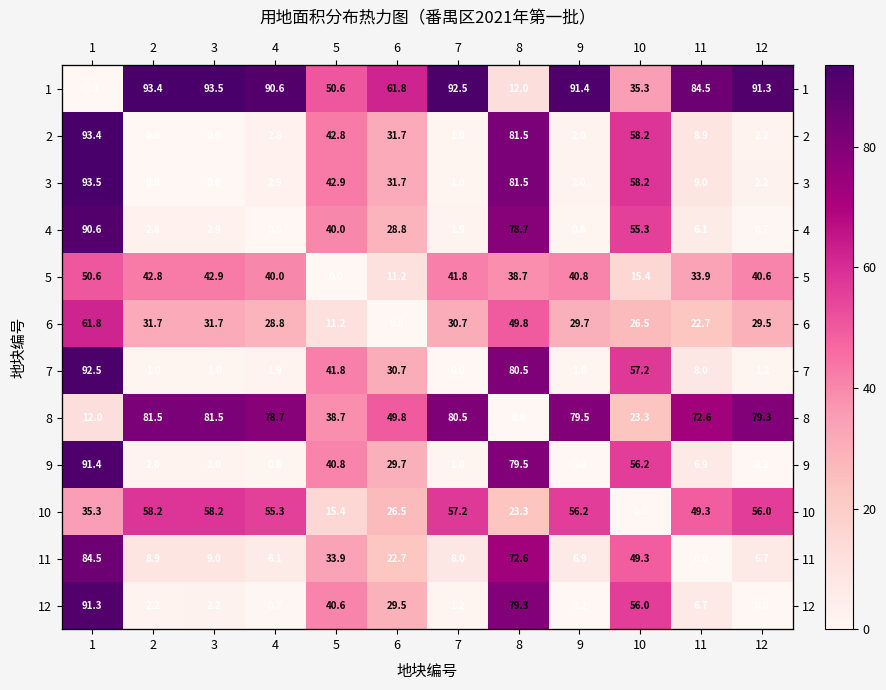

How many values in the 2 series exceed 8?

6